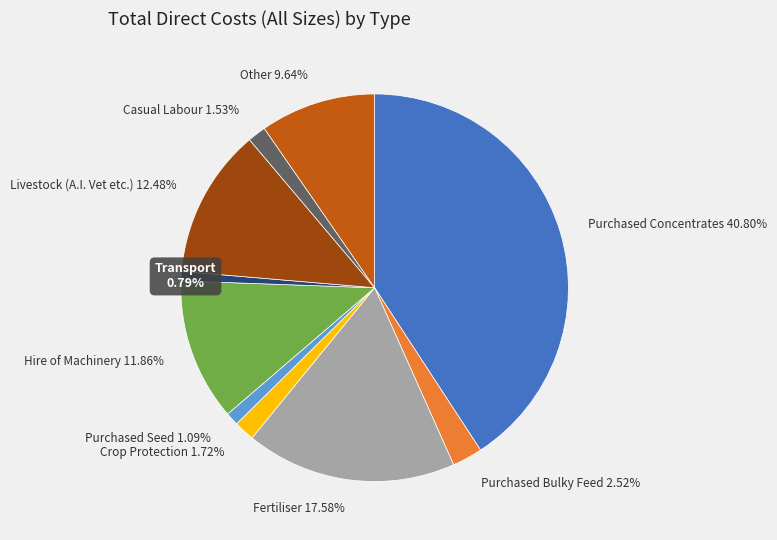

Does Other account for over 50% of the chart?

No